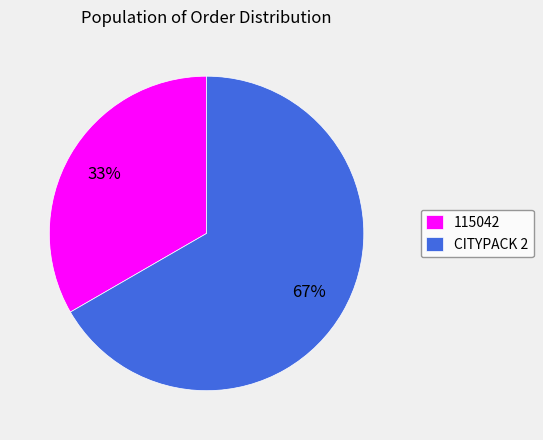

To the nearest percent, what portion does CITYPACK 2 represent?

67%